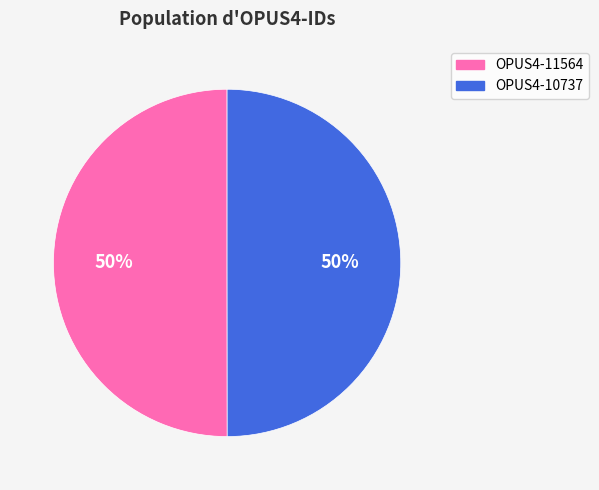

Is the sum of OPUS4-11564 and OPUS4-10737 greater than half?

Yes